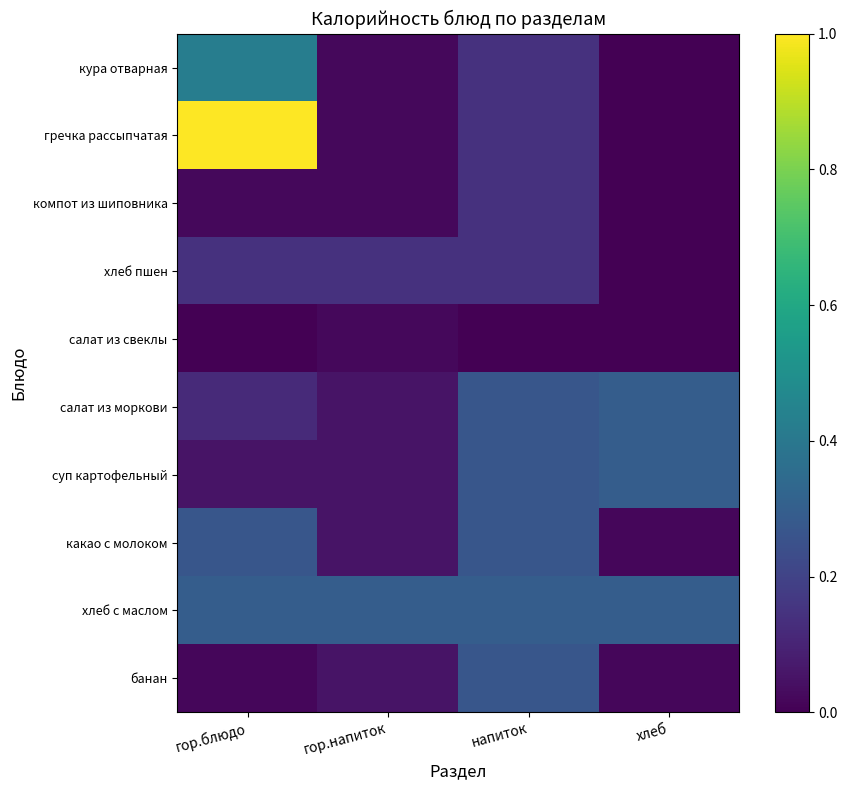

Where is хлеб пшен nearest to the value 0?

хлеб